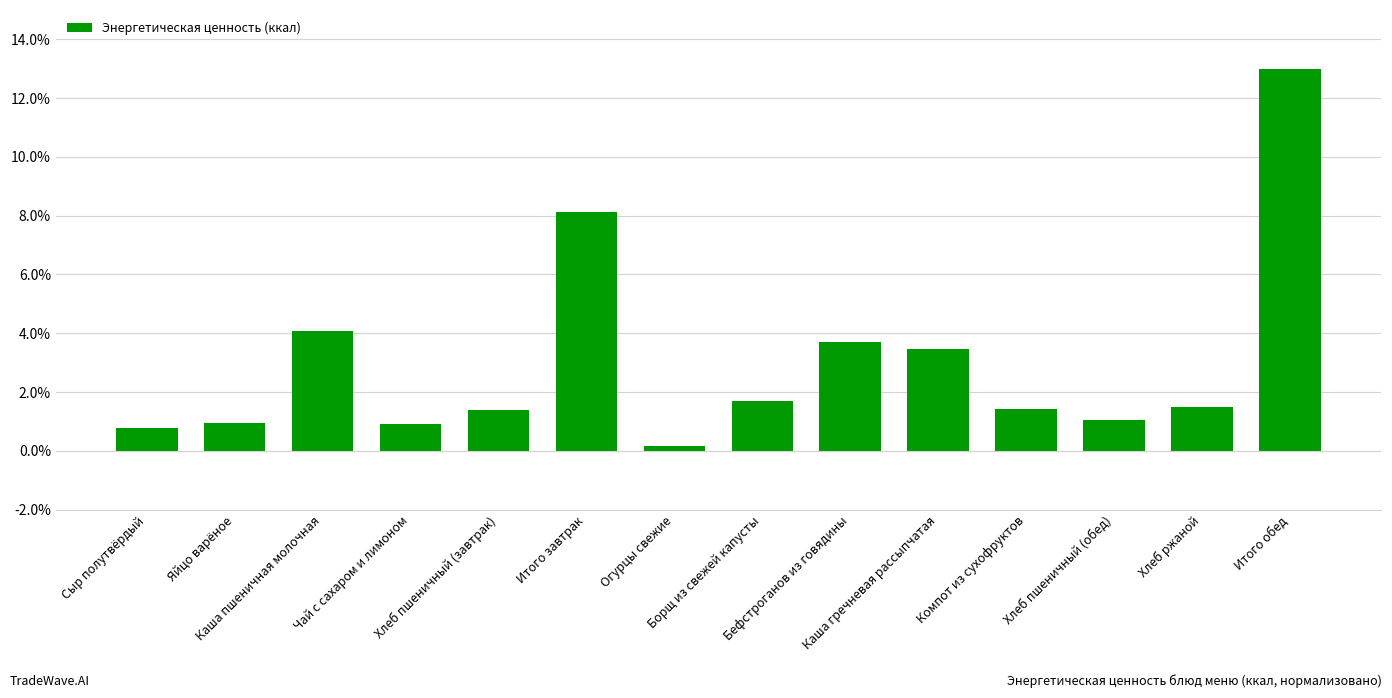

What is the greatest value displayed?

13.0